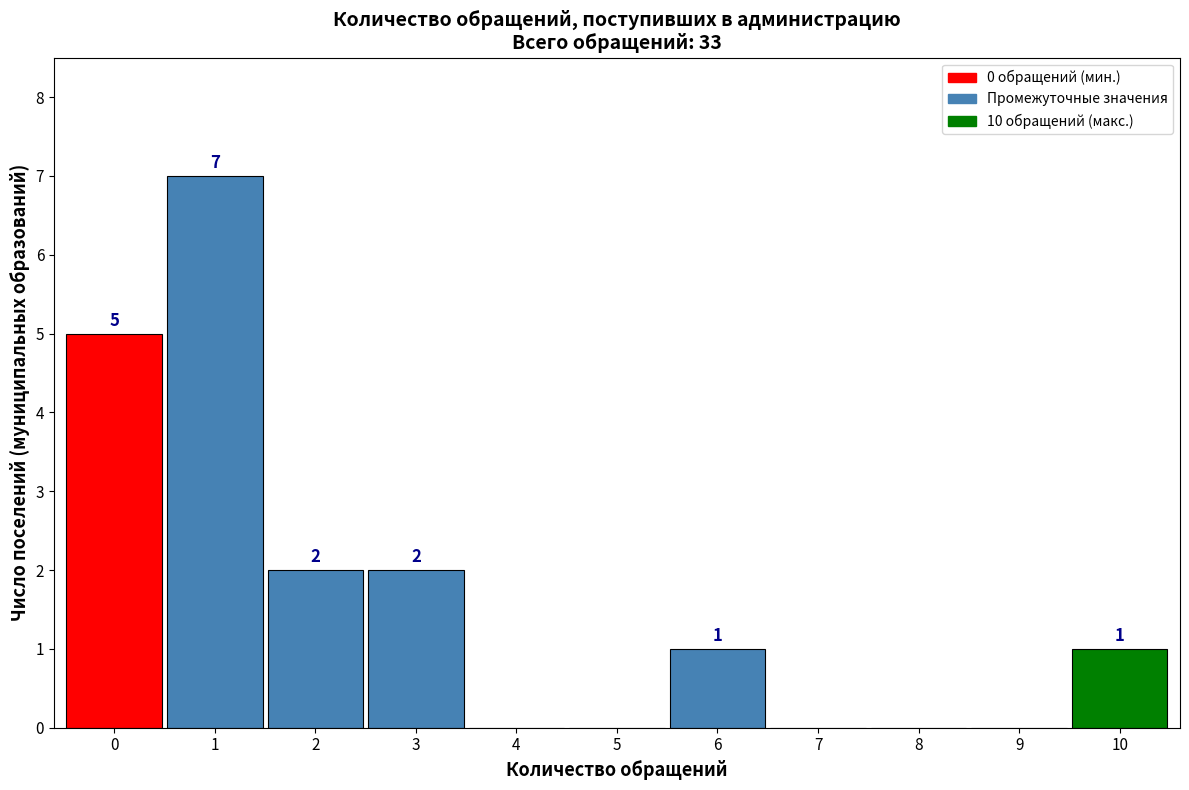

Reading left to right, extract all data points from this chart.

0=5	1=7	2=2	3=2	4=0	5=0	6=1	7=0	8=0	9=0	10=1